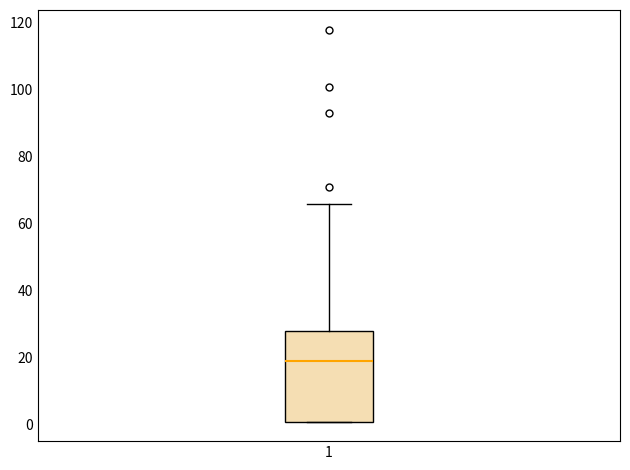

Where does the median line of the box at x = 1 sit on the y-axis? The values are not printed on the chart, so give them approximately, as read against the axis.

20